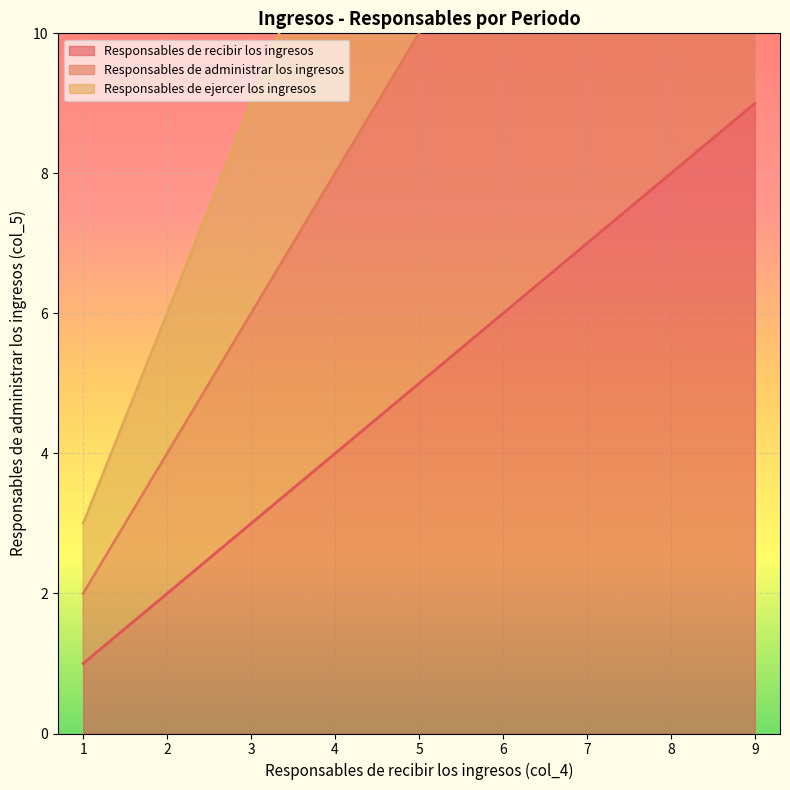

What is the sum of all Responsables de administrar los ingresos values?

90